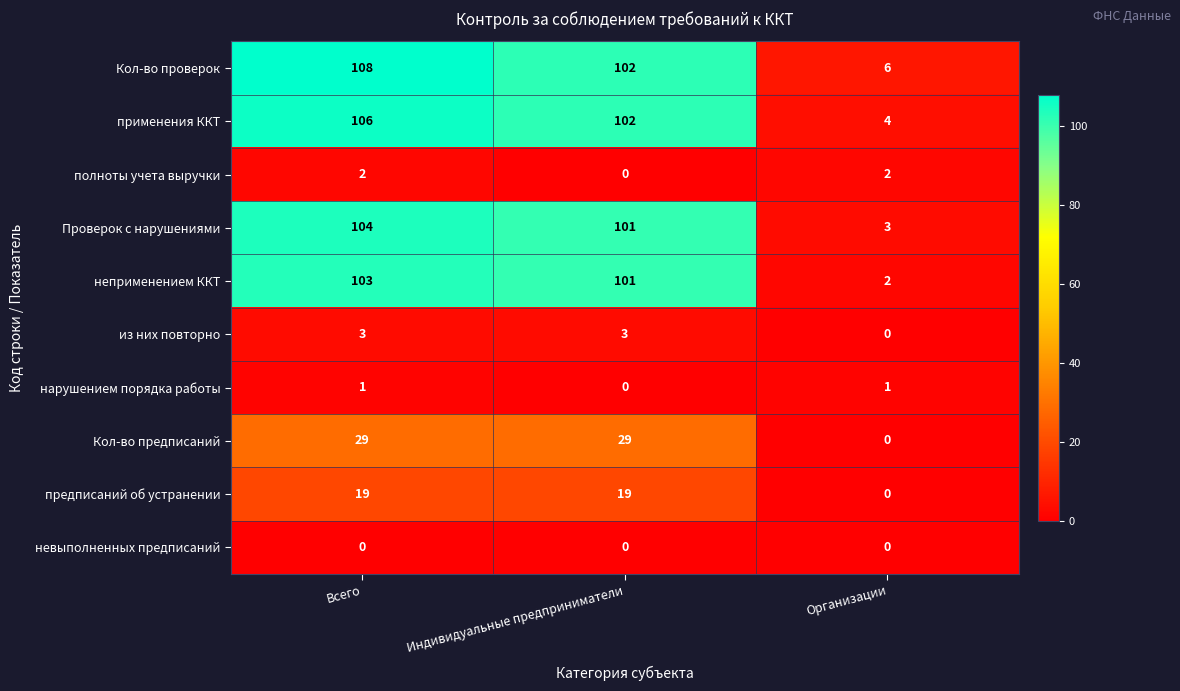

At which category does the chart reach its peak across all series?

Всего